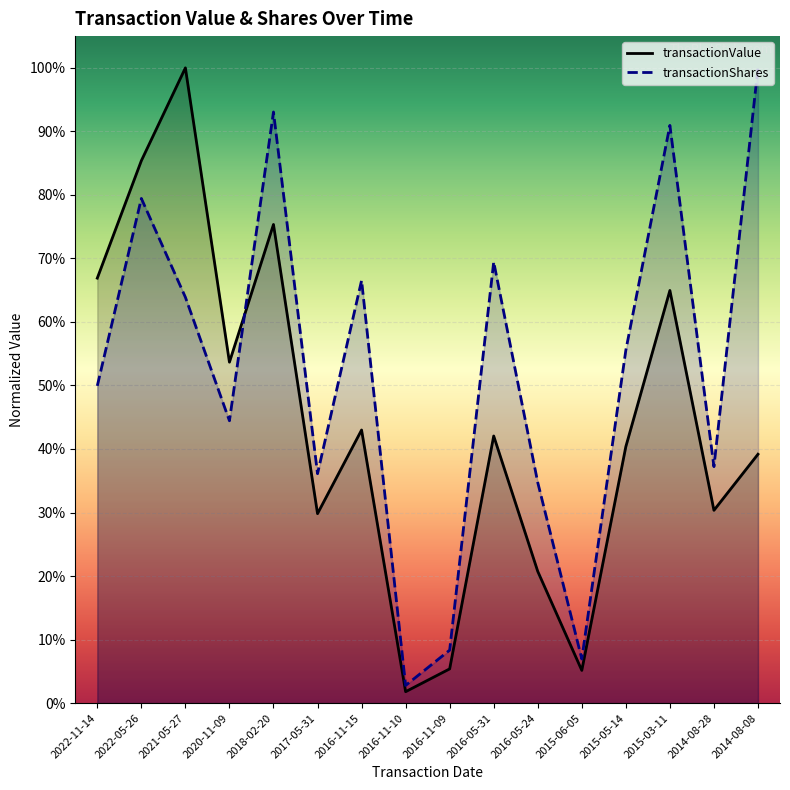

Reading left to right, transcribe all the data shown in this chart.

transactionValue: 2022-11-14=0.7	2022-05-26=0.9	2021-05-27=1.0	2020-11-09=0.5	2018-02-20=0.8	2017-05-31=0.3	2016-11-15=0.4	2016-11-10=0.0	2016-11-09=0.1	2016-05-31=0.4	2016-05-24=0.2	2015-06-05=0.1	2015-05-14=0.4	2015-03-11=0.6	2014-08-28=0.3	2014-08-08=0.4
transactionShares: 2022-11-14=0.5	2022-05-26=0.8	2021-05-27=0.6	2020-11-09=0.4	2018-02-20=0.9	2017-05-31=0.4	2016-11-15=0.7	2016-11-10=0.0	2016-11-09=0.1	2016-05-31=0.7	2016-05-24=0.3	2015-06-05=0.1	2015-05-14=0.6	2015-03-11=0.9	2014-08-28=0.4	2014-08-08=1.0